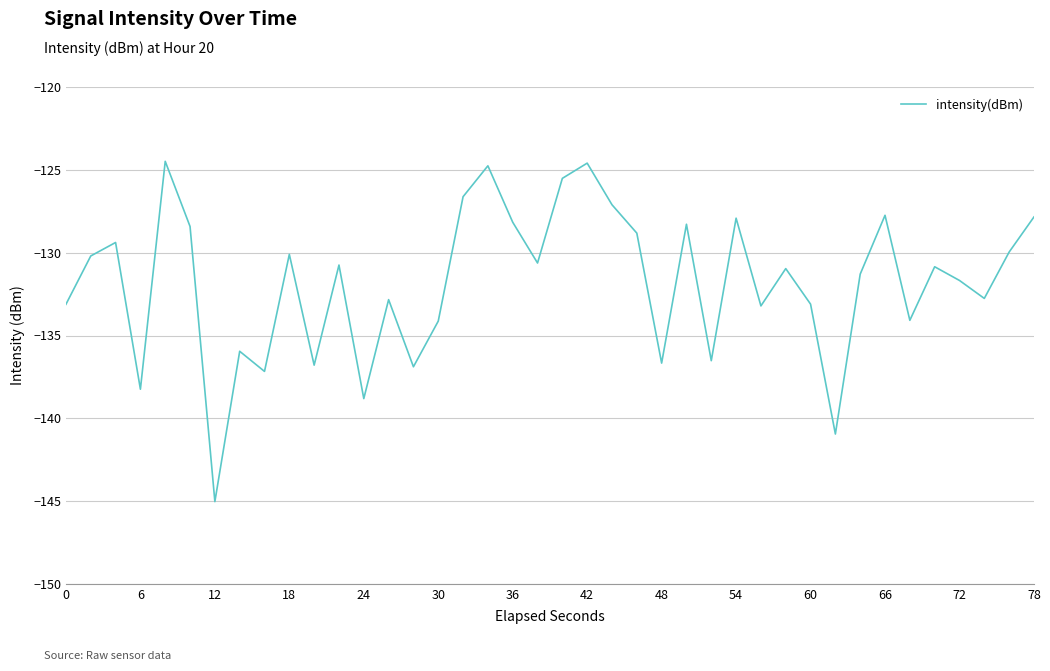

How many lines are shown in the chart?

1